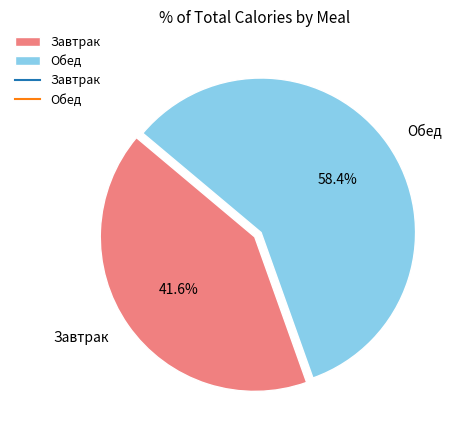

What percentage is NOT represented by Обед?

41.6%